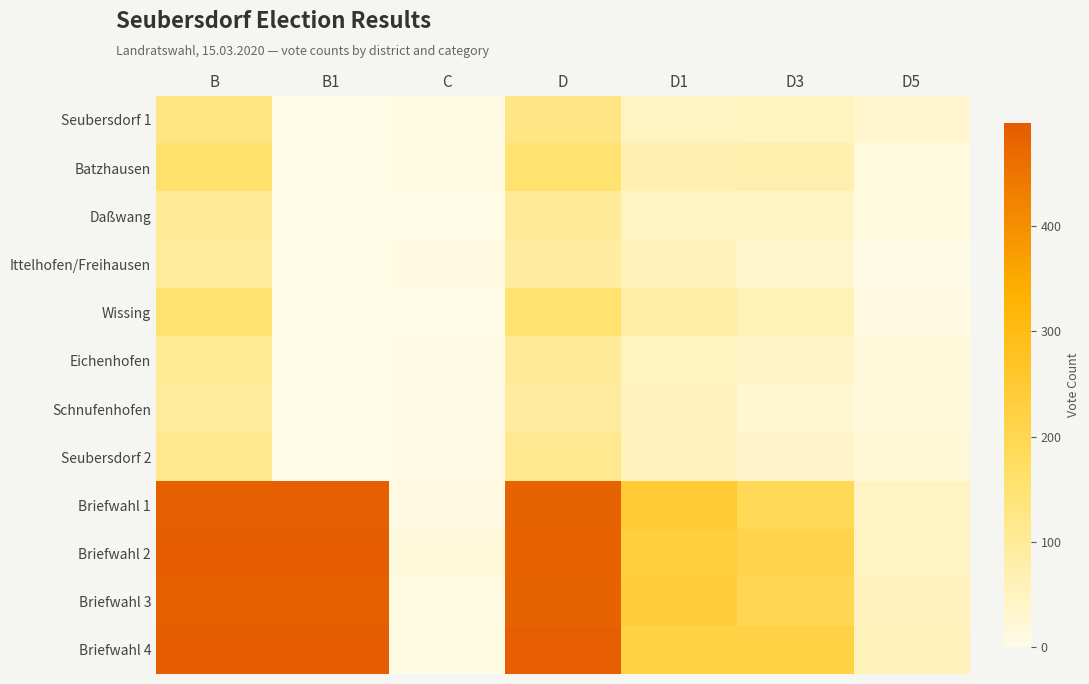

How many series are shown in this chart?

12